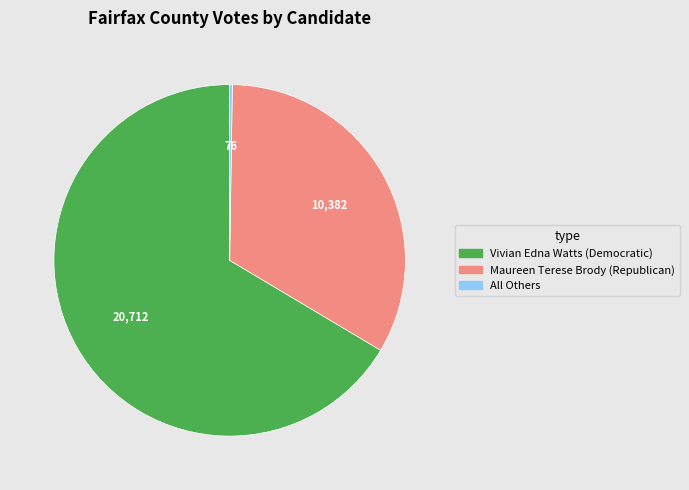

Is there any slice that represents more than half of the pie?

Yes